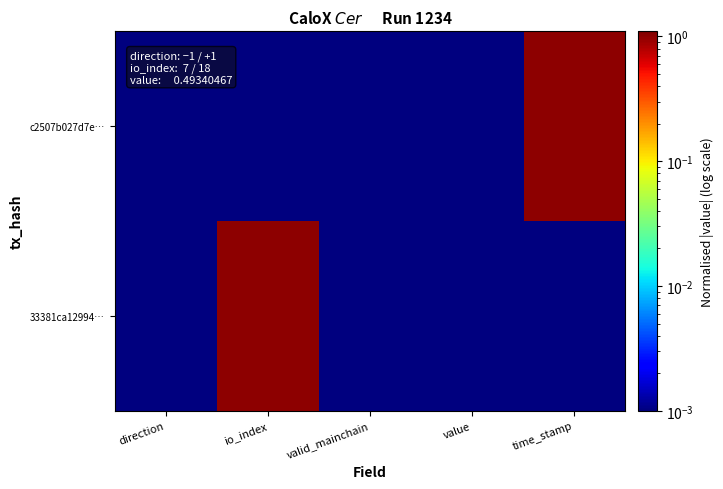

List the series in order of their peak value, lowest first.

c2507b027d7e…, 33381ca12994…